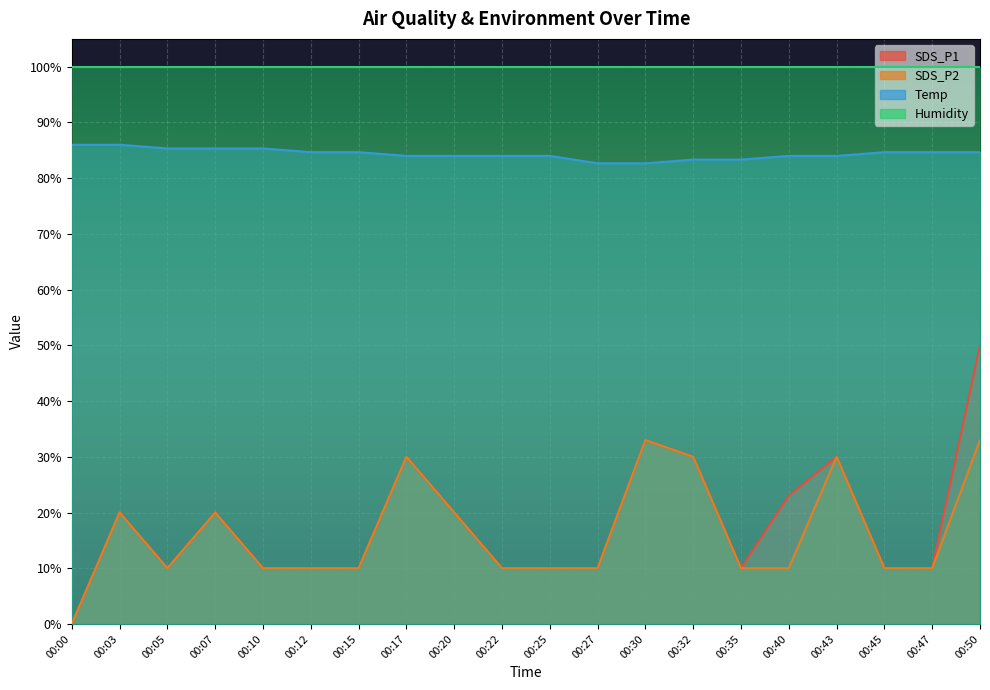

Is the value of Temp at 00:47 greater than the value of SDS_P1 at 00:35?

Yes